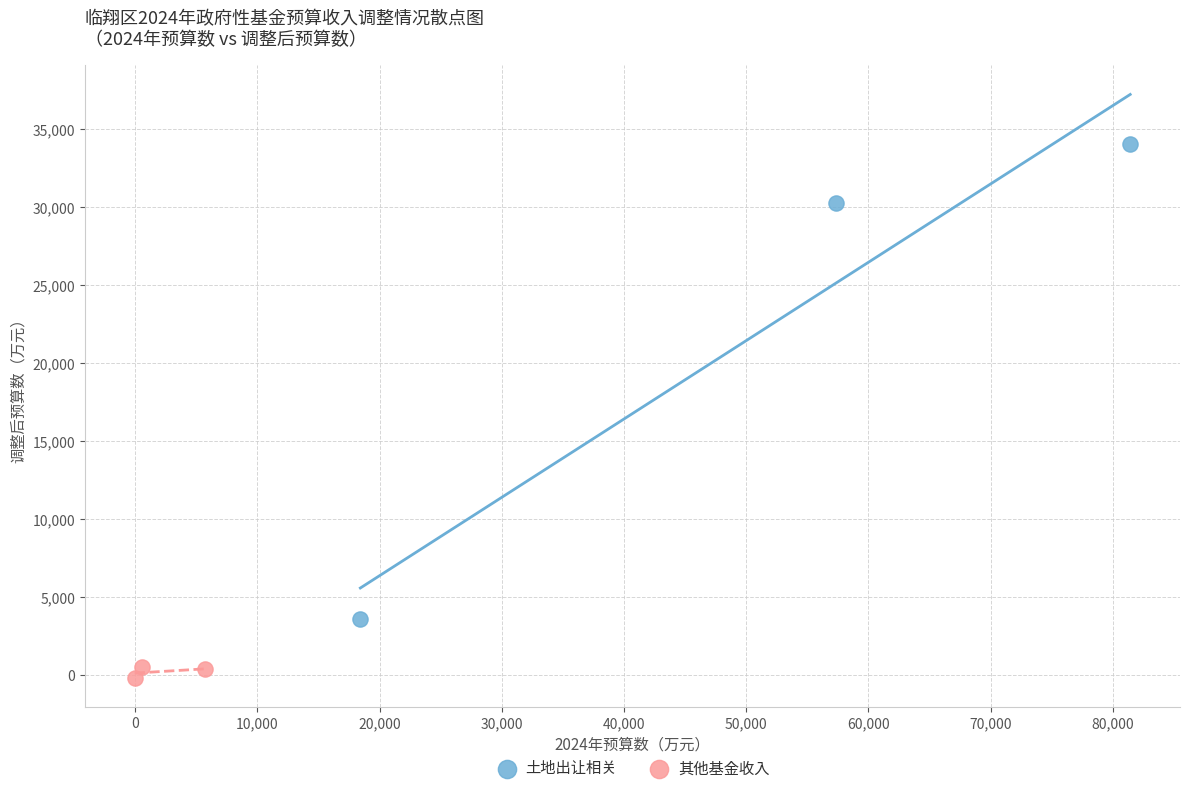

Which series reaches the maximum Y coordinate?

土地出让相关